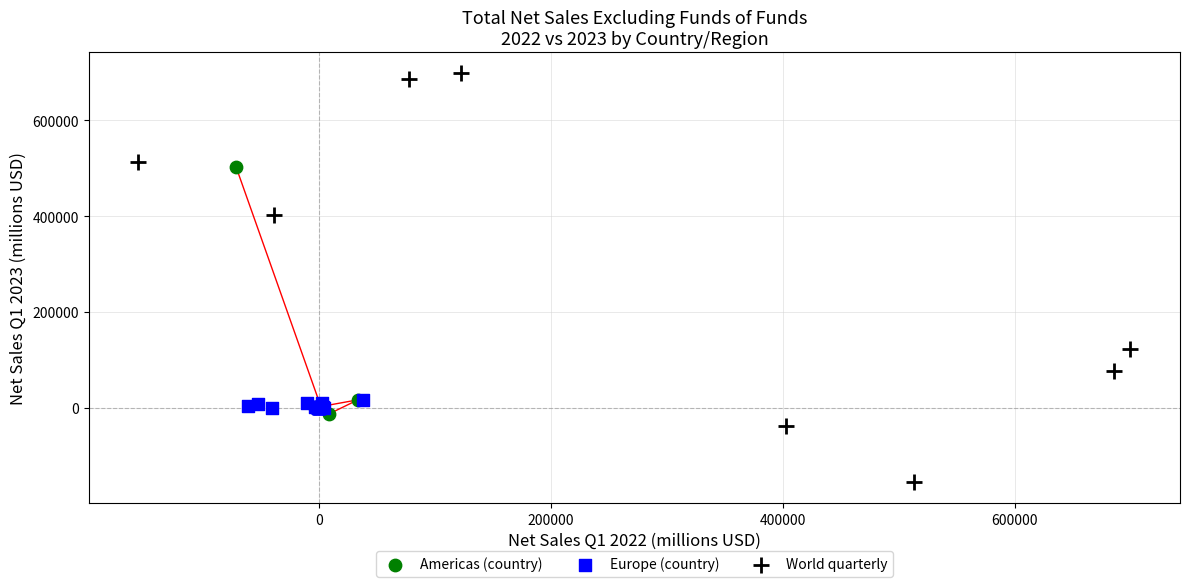

Which series has the widest spread of Y values?

World quarterly